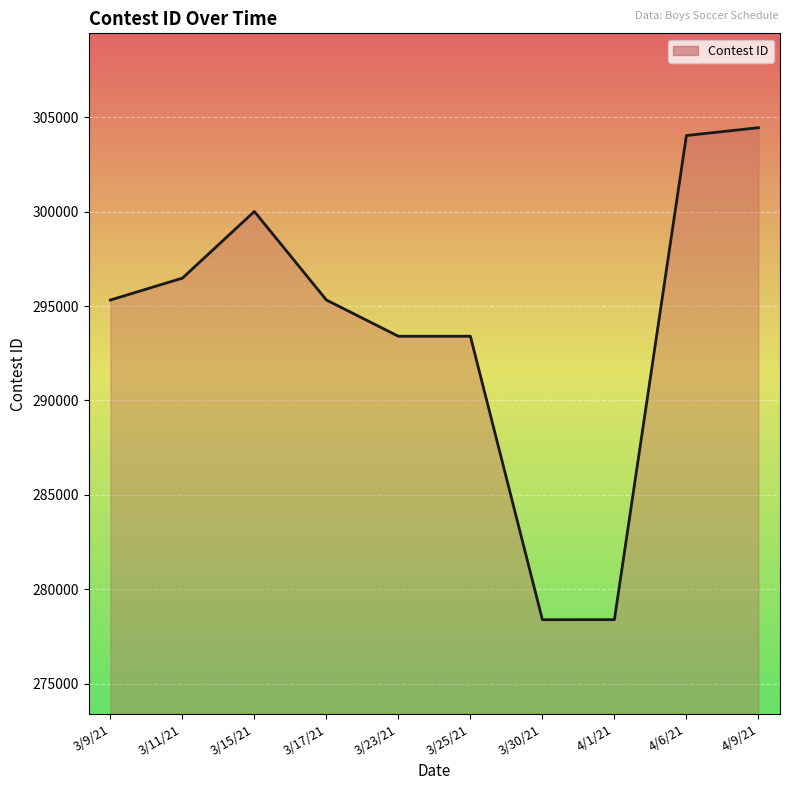

At which label is the value closest to 291416?

3/23/21